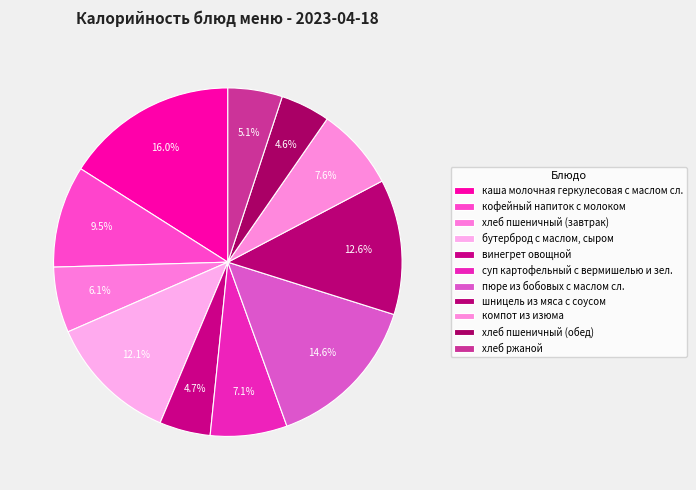

How many segments does this pie chart have?

11